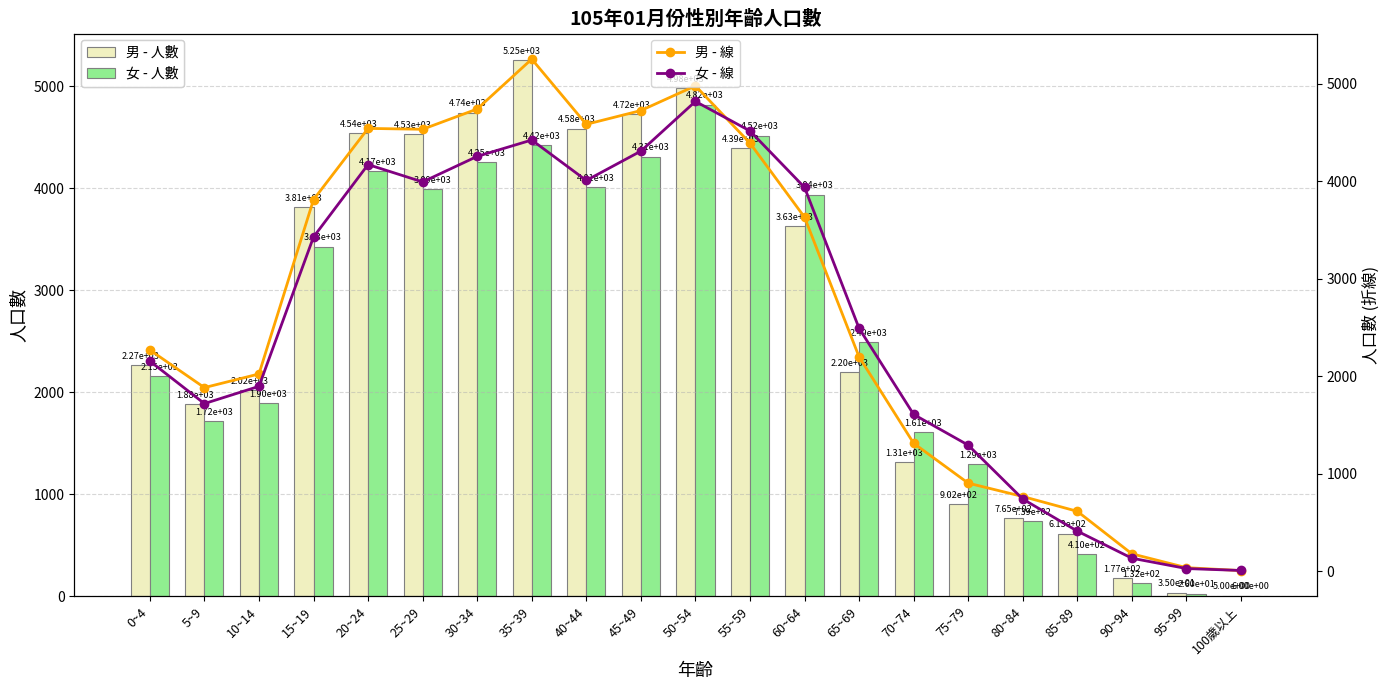

What is the label of the 7th bar from the left?

30~34